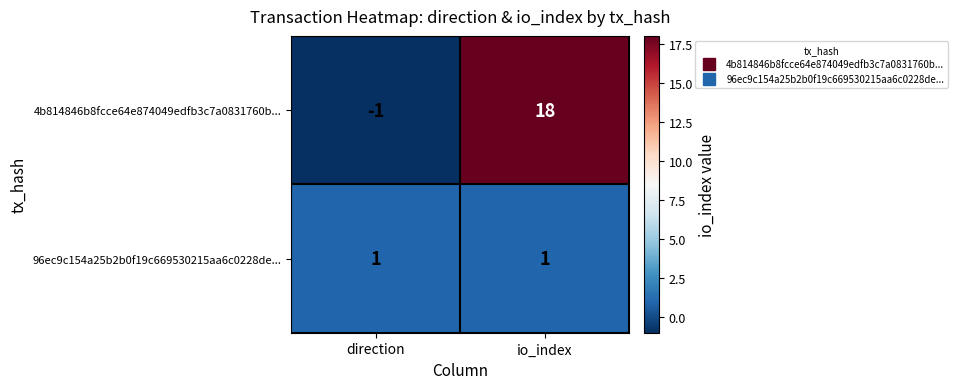

What value does the 4b814846b8fcce64e874049edfb3c7a0831760b... series have at io_index, to the nearest 10?

20